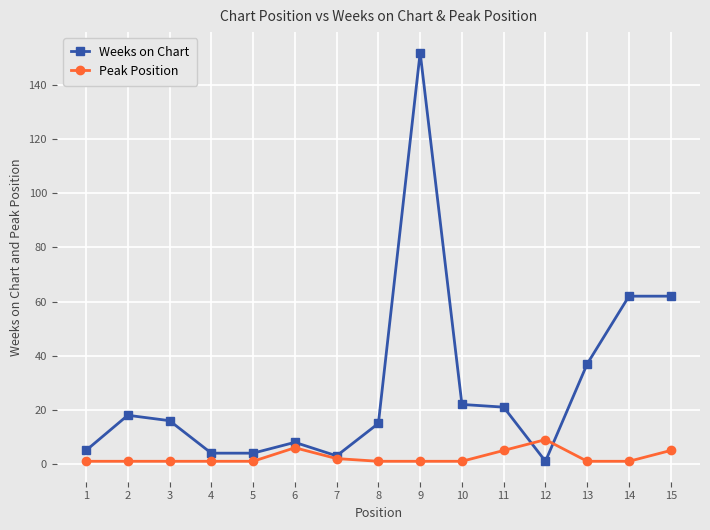

True or false: Peak Position has more than 0 points higher than both neighbors.

True